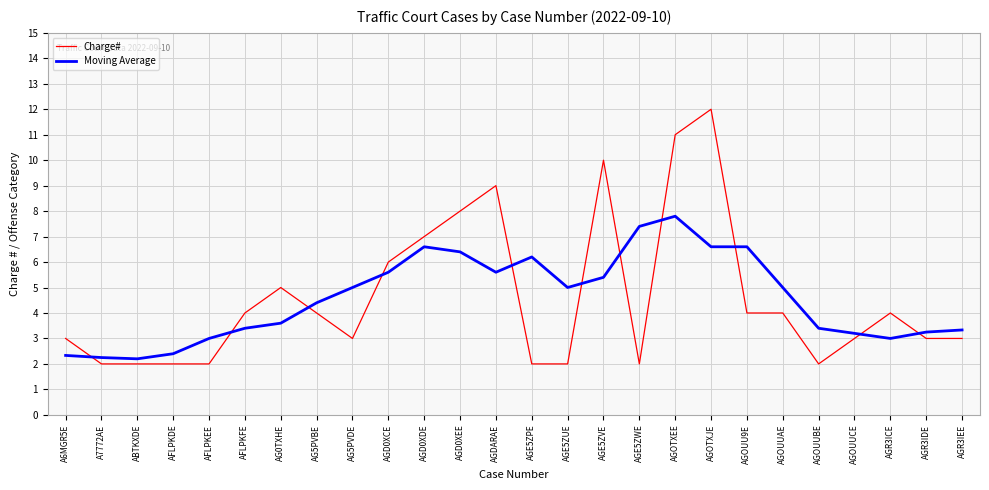

Where do Moving Average and Charge# first cross each other?

A6MGR5E and A7772AE